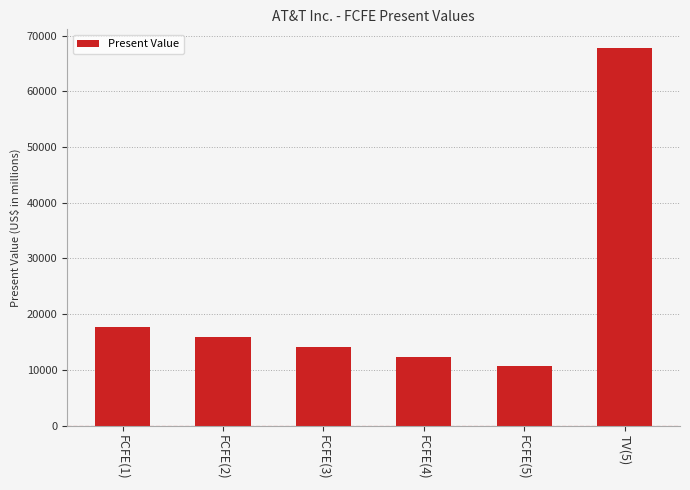

Reading left to right, what are all the values shown in this chart?

FCFE(1)=17706	FCFE(2)=15884	FCFE(3)=14076	FCFE(4)=12318	FCFE(5)=10645	TV(5)=67722